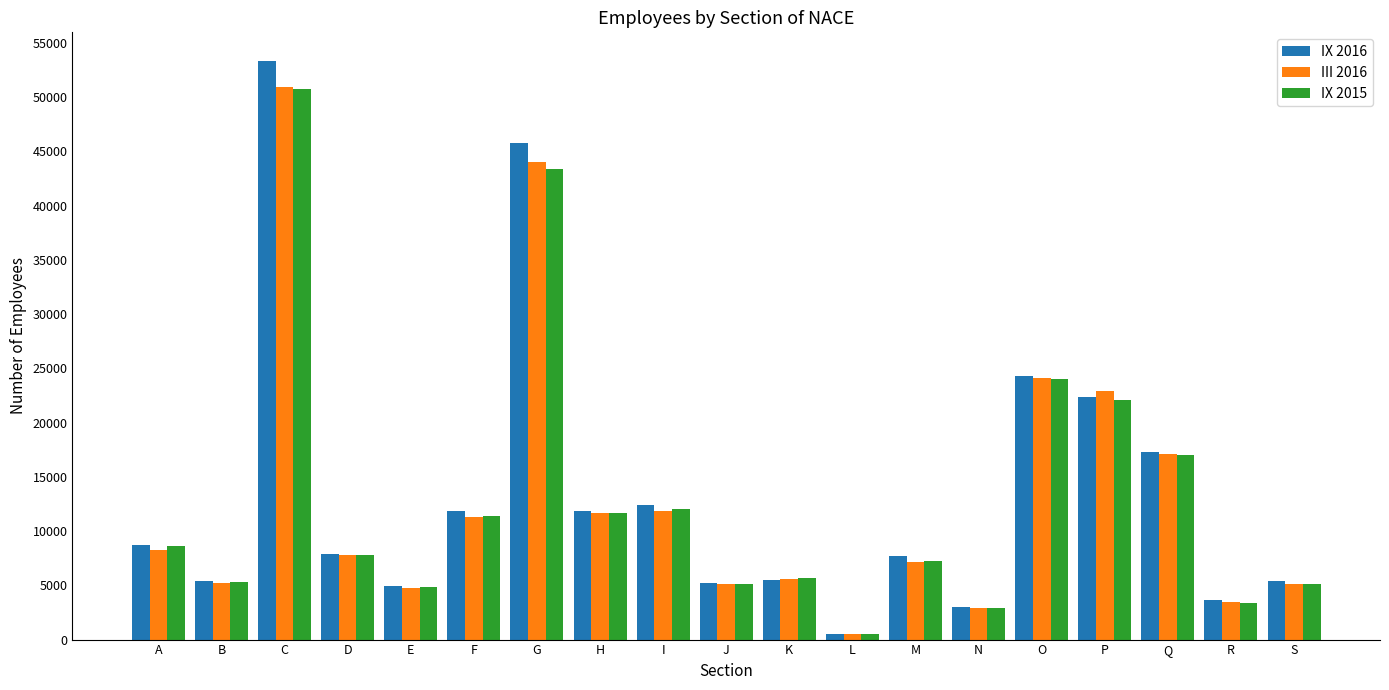

Is the value of IX 2016 at F greater than the value of III 2016 at E?

Yes